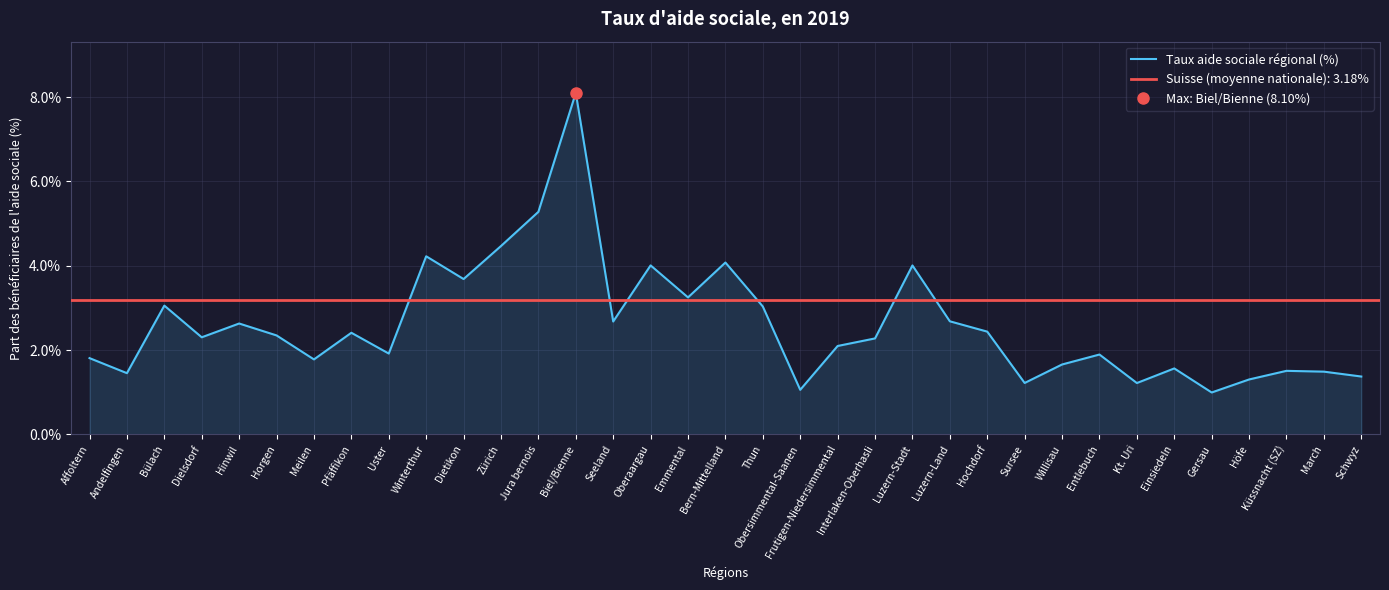

What is the sum of the values at Horgen and Emmental?

5.6